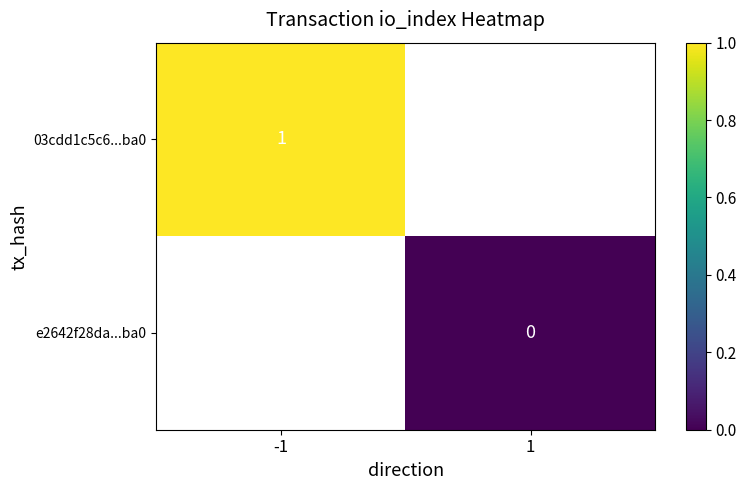

Is the value of 03cdd1c5c6...ba0 at -1 greater than the value of e2642f28da...ba0 at 1?

Yes